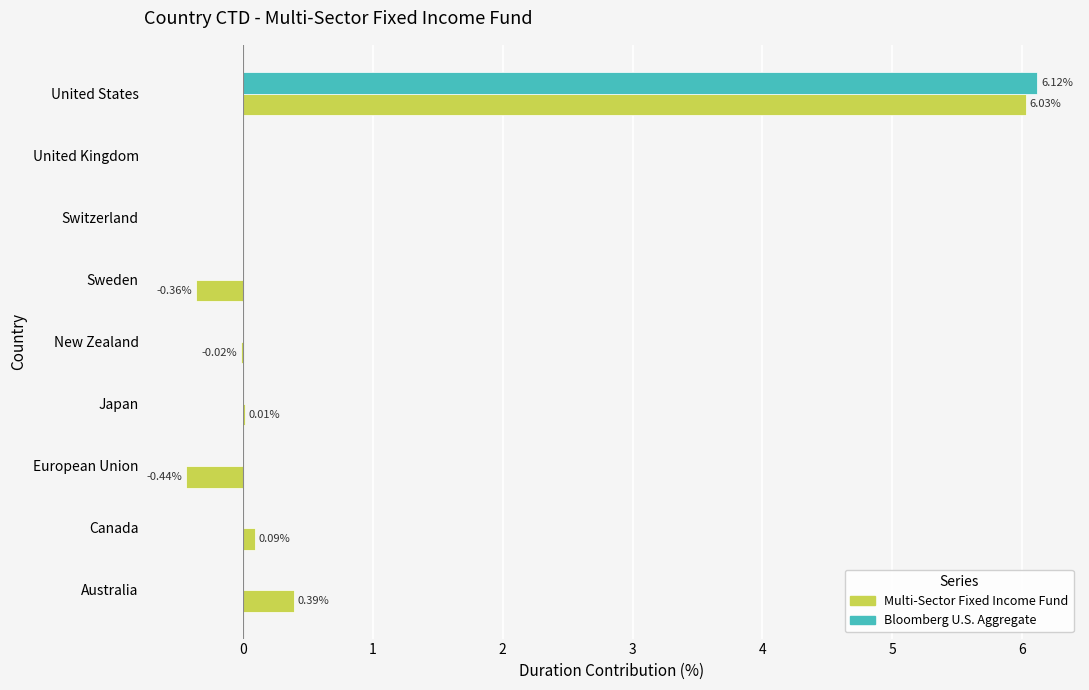

Is the value of Multi-Sector Fixed Income Fund at European Union greater than the value of Bloomberg U.S. Aggregate at Canada?

No